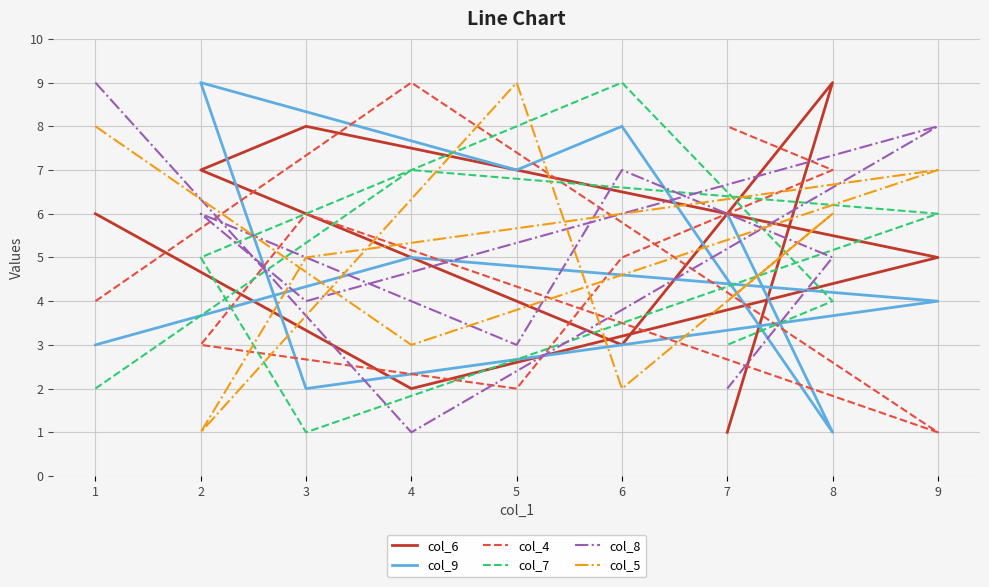

What is the sum of all col_6 values?

45